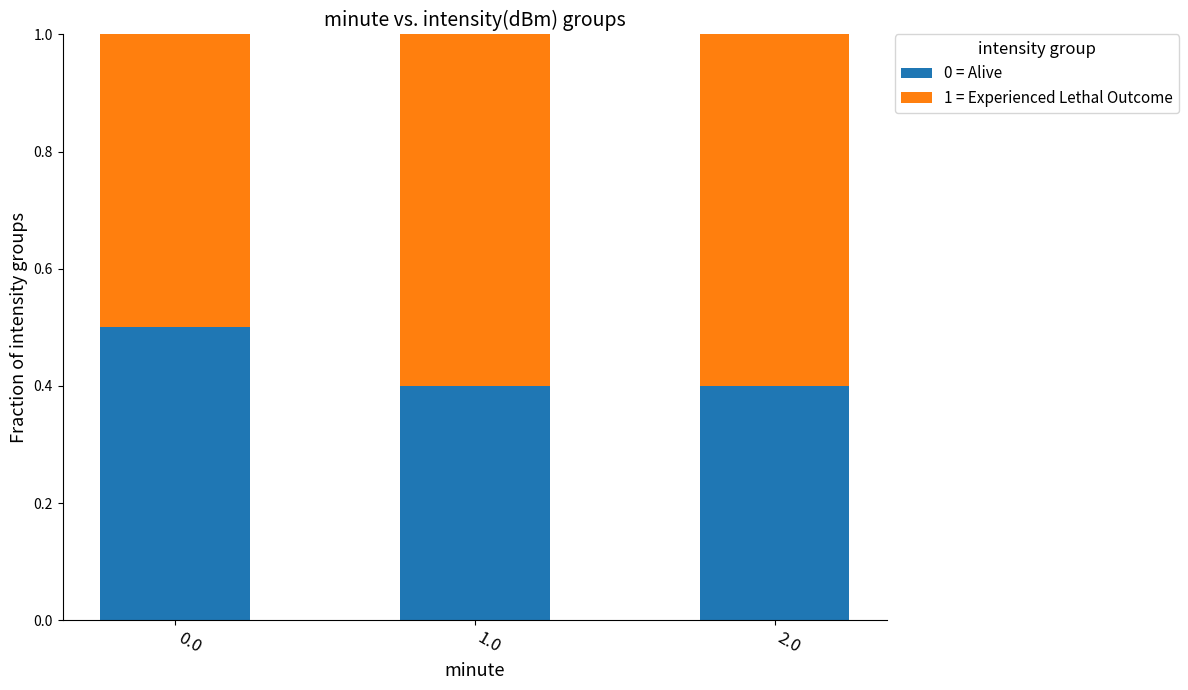

What is the total value across all series at 2.0?

1.0